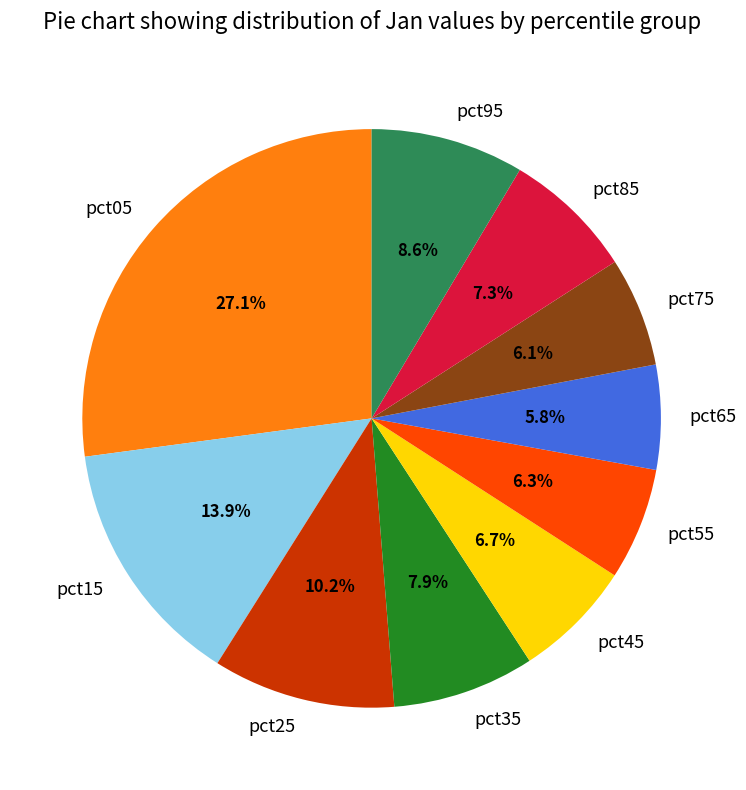

How many segments does this pie chart have?

10